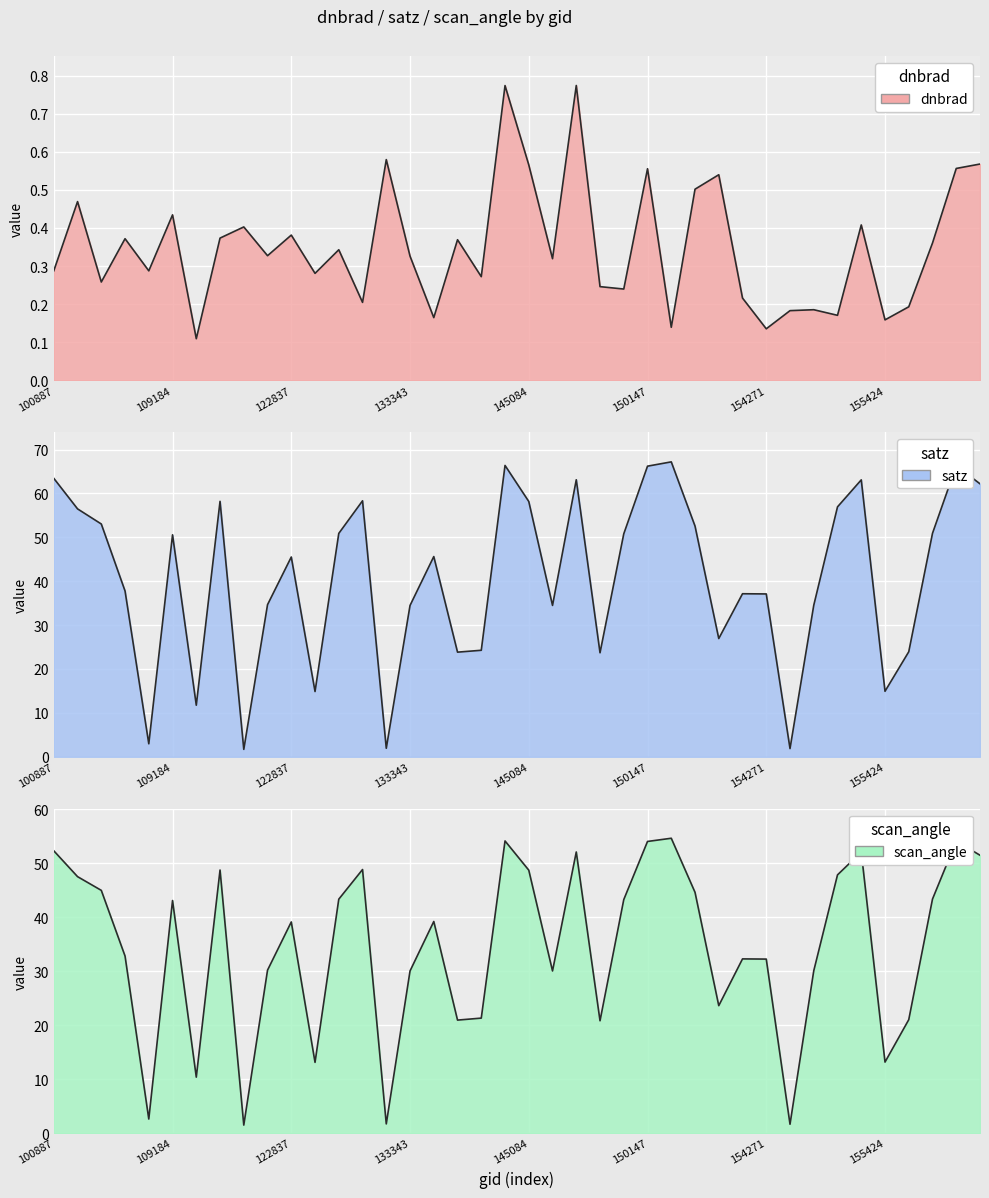

What is the average value of the satz series?

40.7